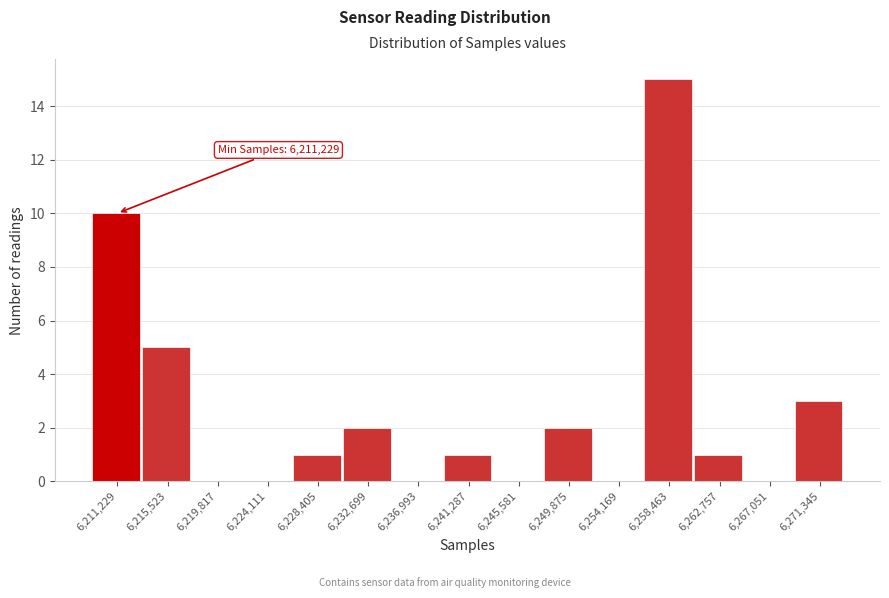

Reading right to left, list all the values displayed in this chart.

6,271,345=3	6,267,051=0	6,262,757=1	6,258,463=15	6,254,169=0	6,249,875=2	6,245,581=0	6,241,287=1	6,236,993=0	6,232,699=2	6,228,405=1	6,224,111=0	6,219,817=0	6,215,523=5	6,211,229=10